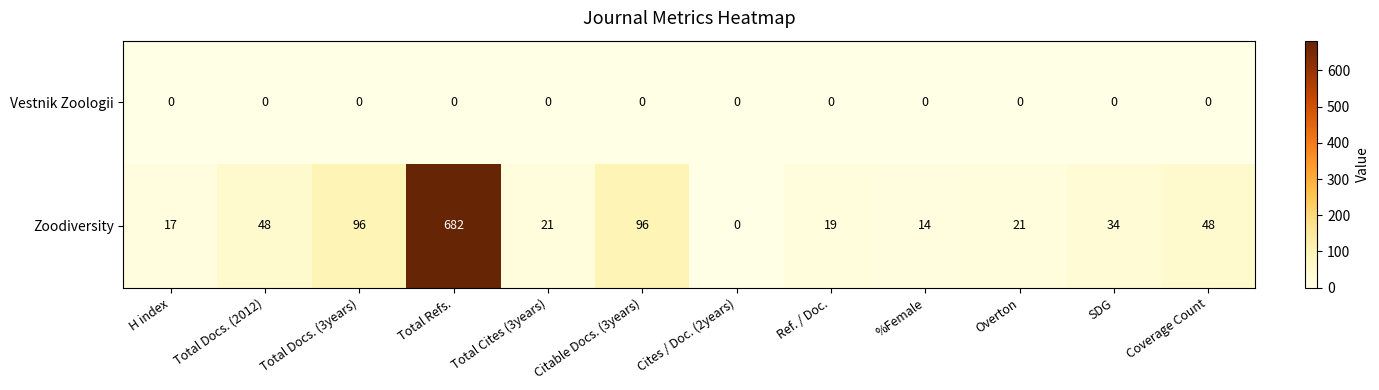

At which category does the chart reach its peak across all series?

Total Refs.